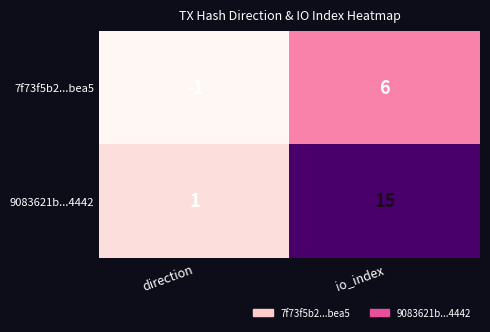

Which series has the largest range (max minus min)?

9083621b...4442